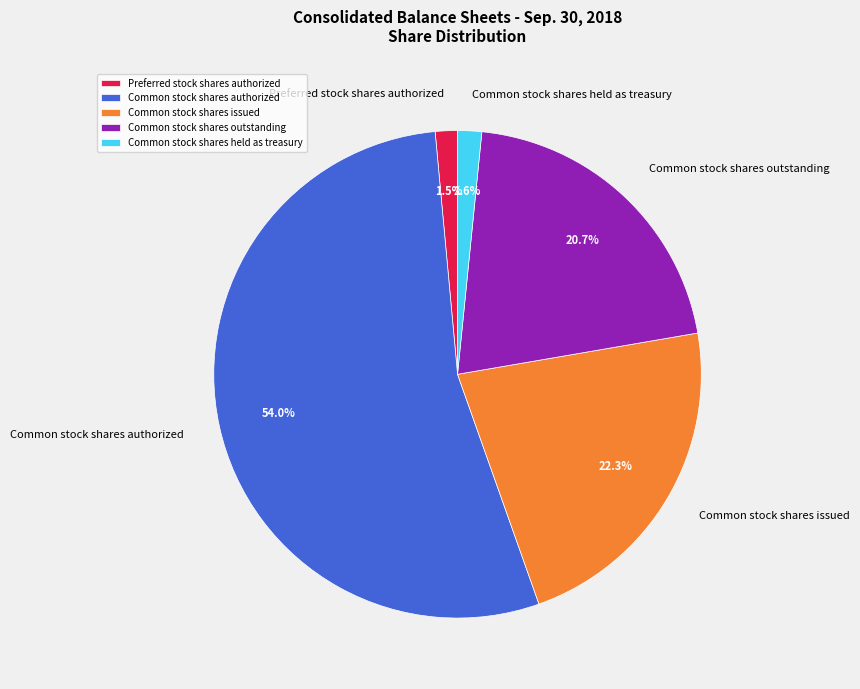

Which has a higher value, Common stock shares held as treasury or Common stock shares authorized?

Common stock shares authorized